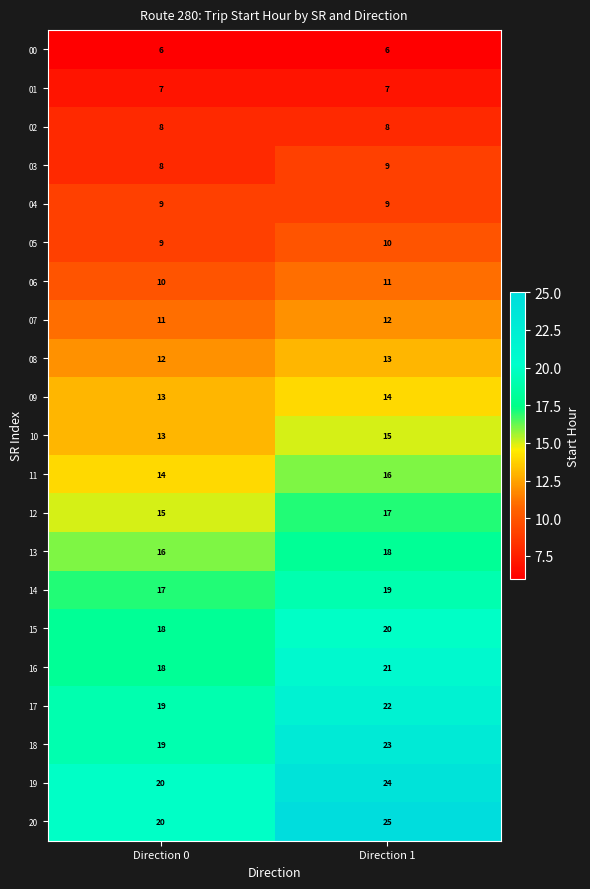

What is the smallest value displayed?

6